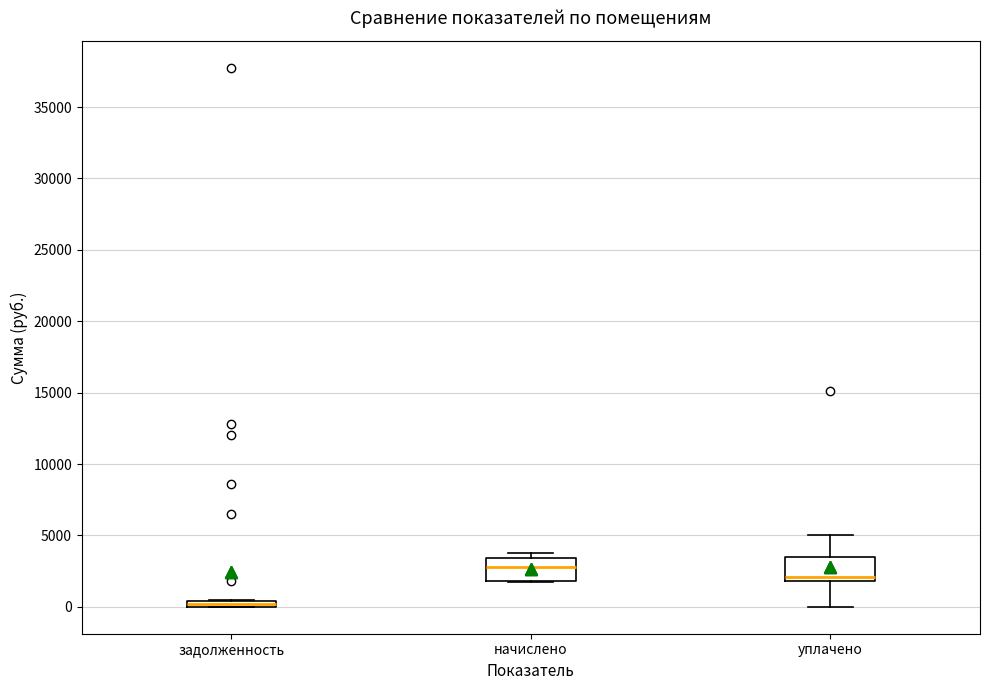

Where is the upper edge of the box for уплачено on the y-axis? The values are not printed on the chart, so give them approximately, as read against the axis.

3500